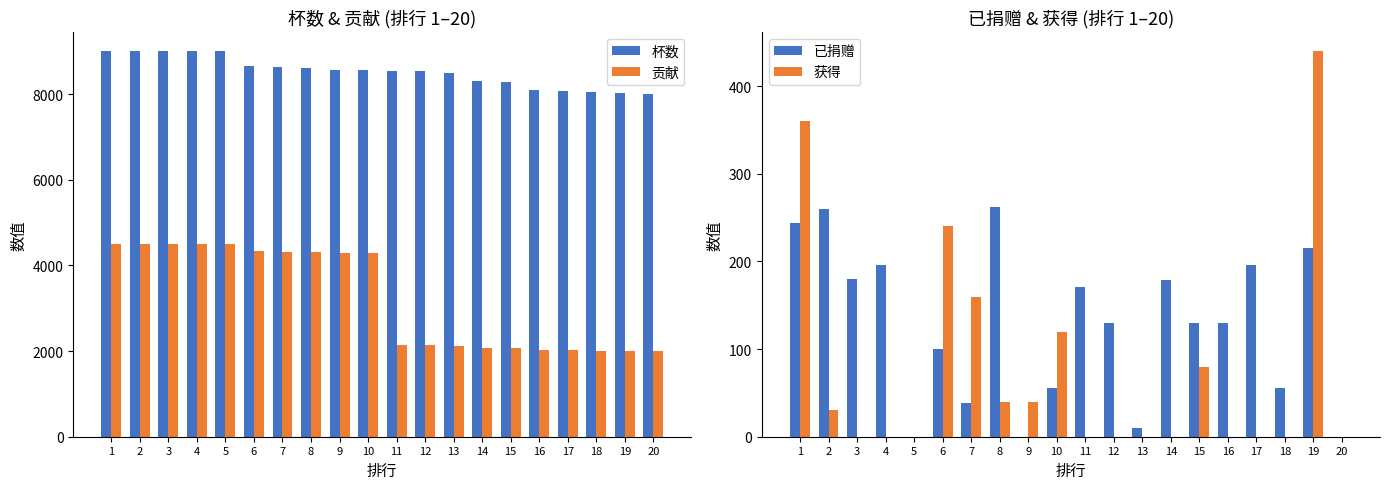

Which category has the lowest value in the 贡献 series?

20